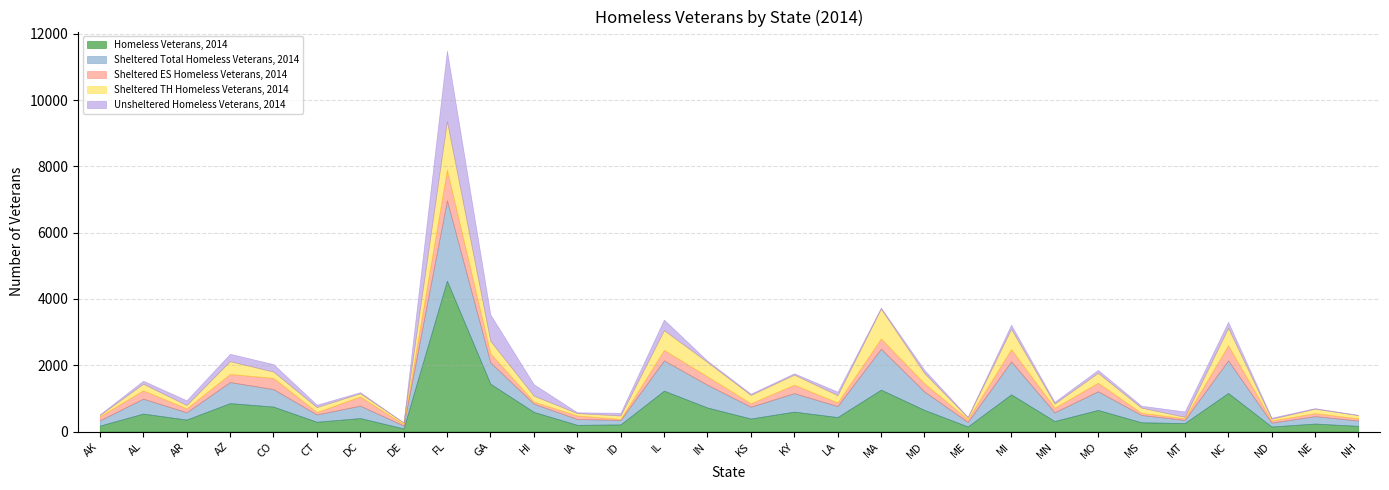

What is the total value across all series at MI?

3225